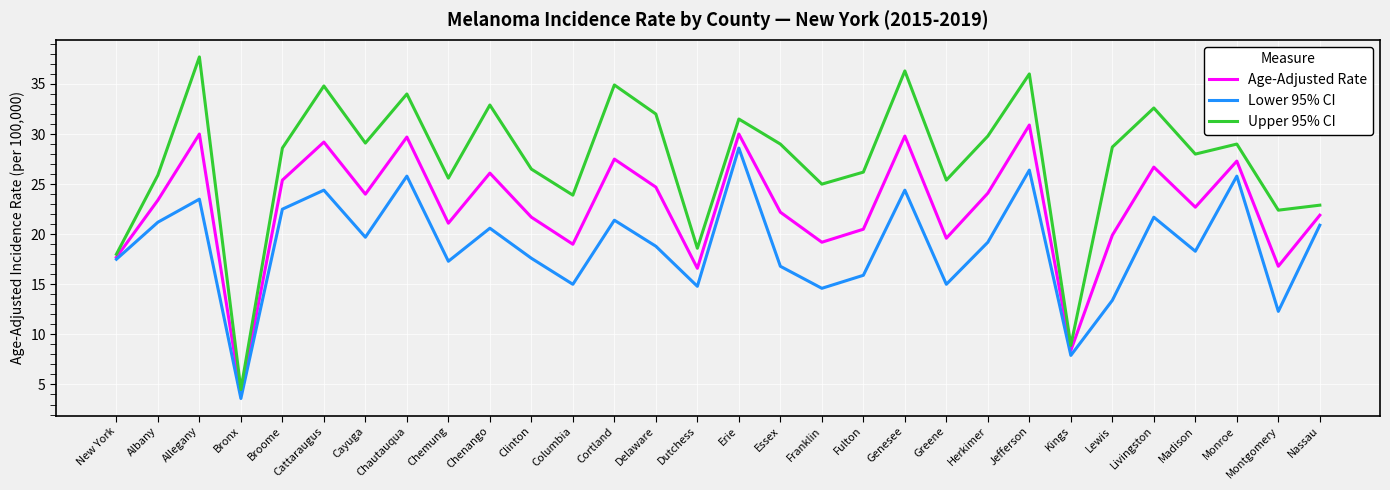

What position from the right is Cattaraugus?

25